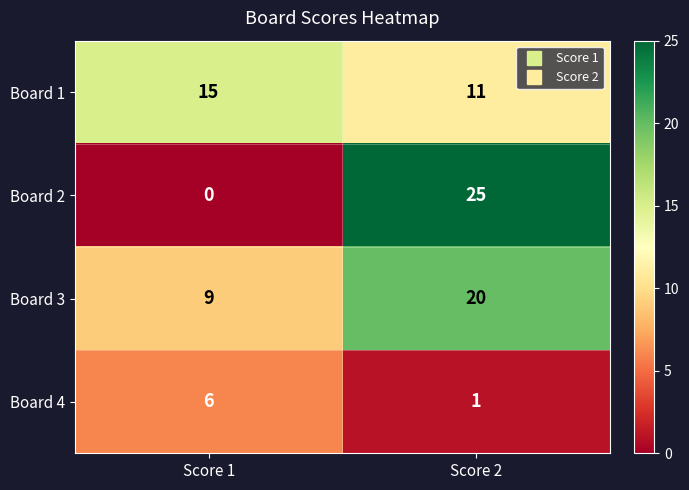

Reading left to right, list all the values displayed in this chart.

Board 1: 15	11
Board 2: 0	25
Board 3: 9	20
Board 4: 6	1